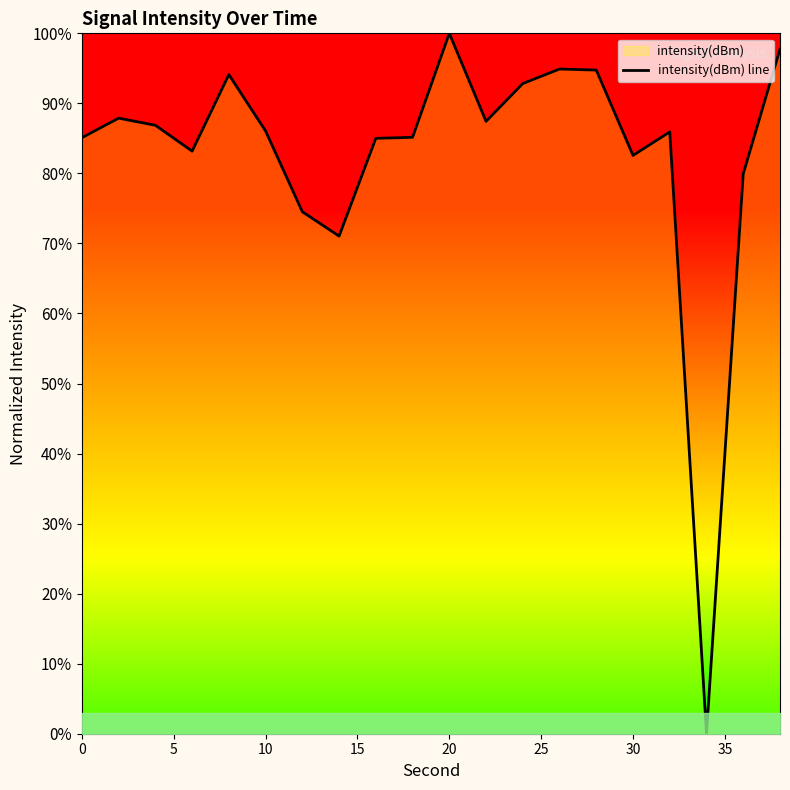

What is the difference between the maximum and minimum values?

100.0